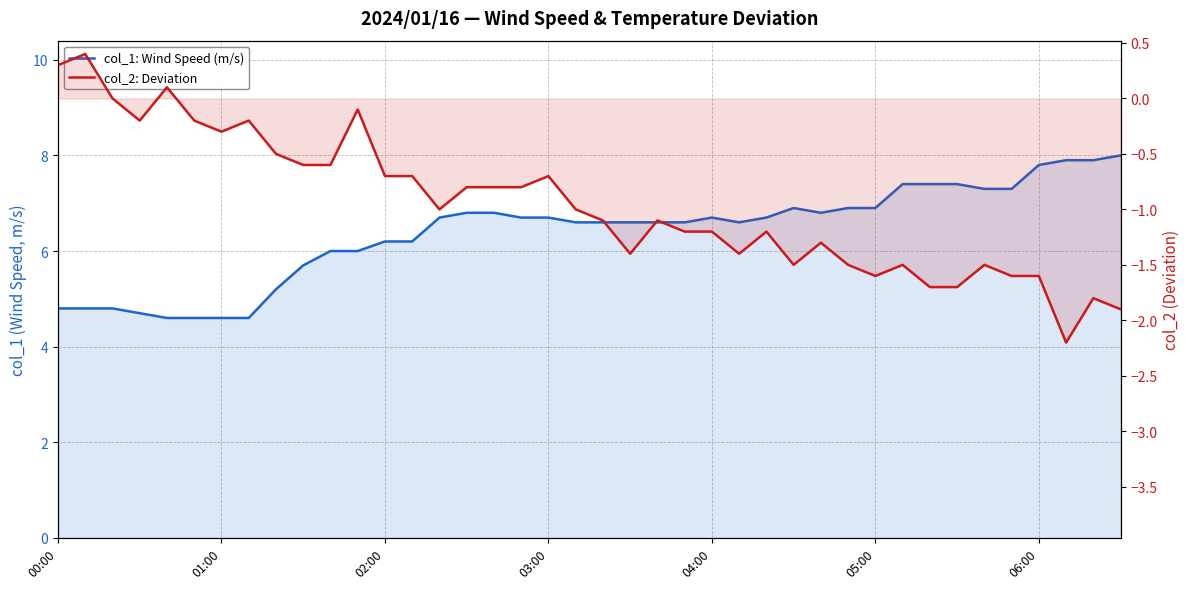

In col_2: Deviation, how many points are lower than both neighbors (excluding endpoints)?

8